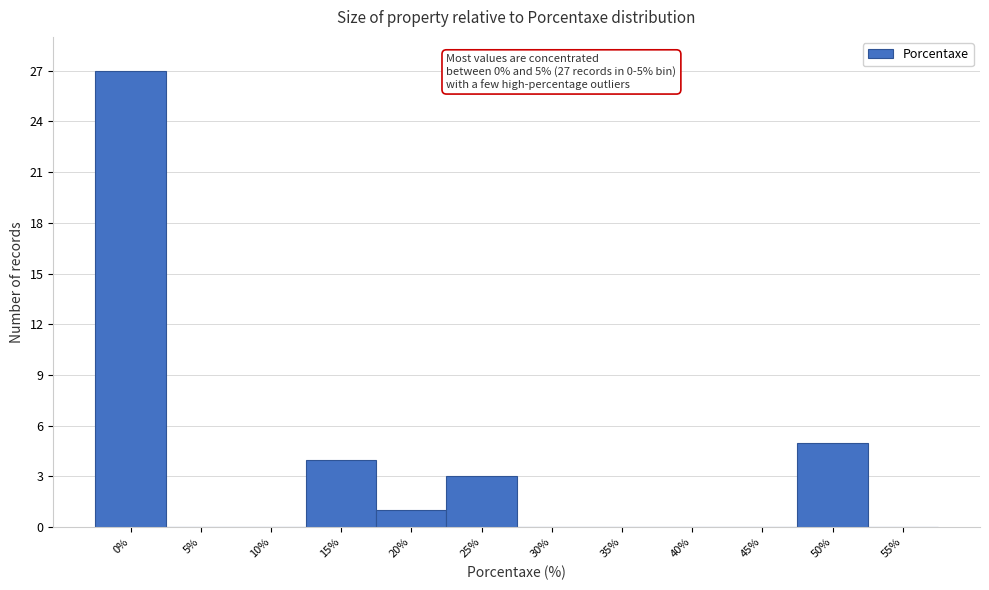

Reading left to right, transcribe all the data shown in this chart.

0%=27	5%=0	10%=0	15%=4	20%=1	25%=3	30%=0	35%=0	40%=0	45%=0	50%=5	55%=0